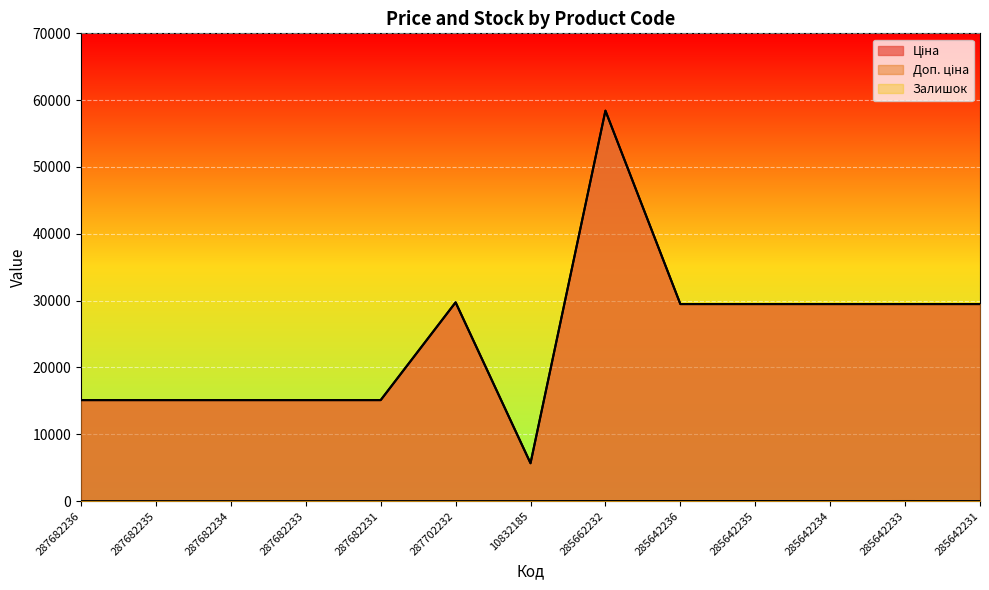

Read the Залишок value at 10832185.

4.0